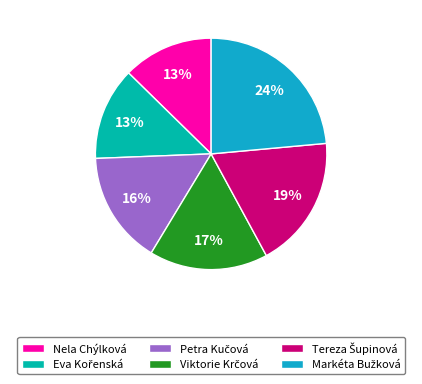

True or false: Nela Chýlková accounts for 5% of the total.

False